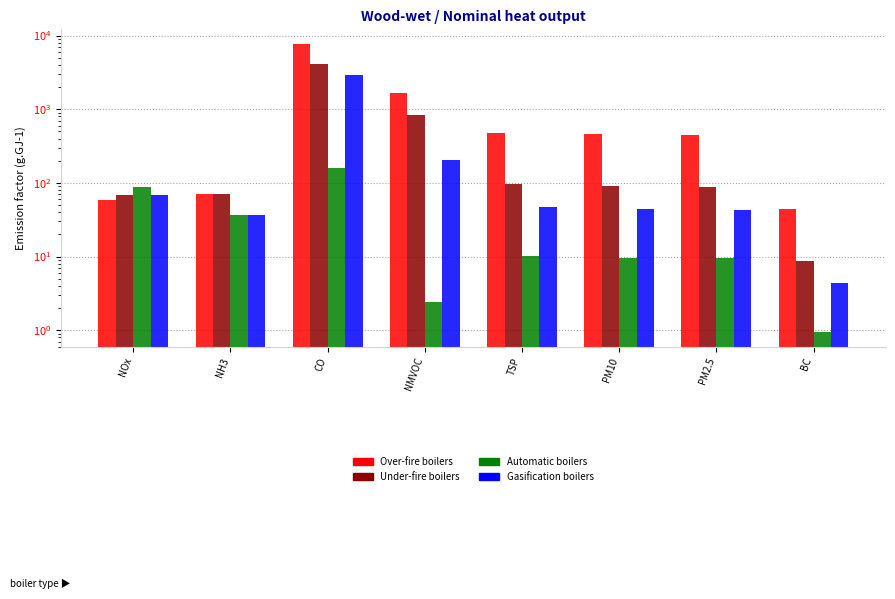

At how many categories does at least one series exceed 2281?

1